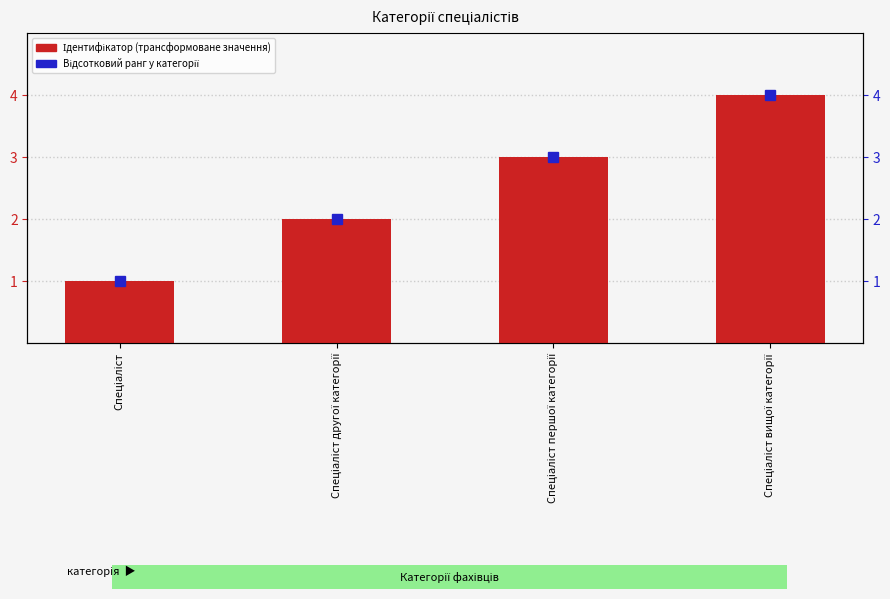

What position from the right is Спеціаліст першої категорії?

2